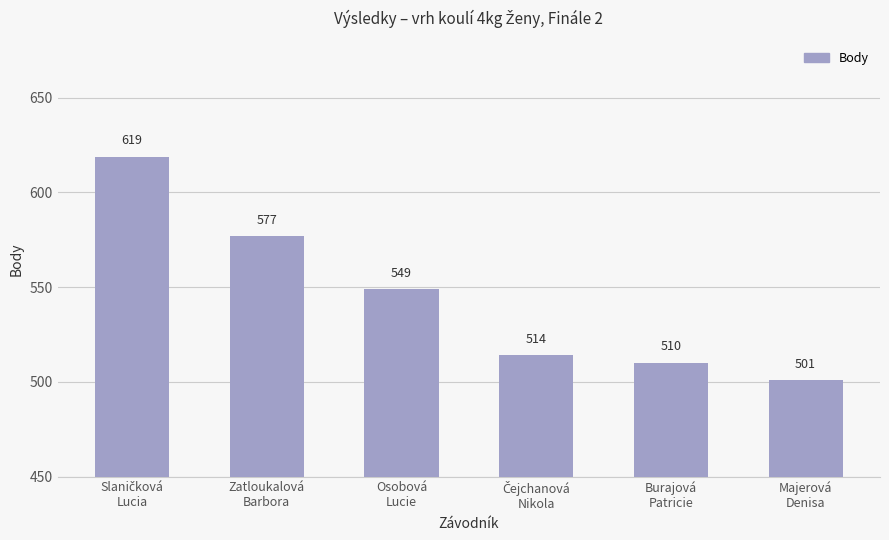

What is the value of the 3rd bar from the left?

549